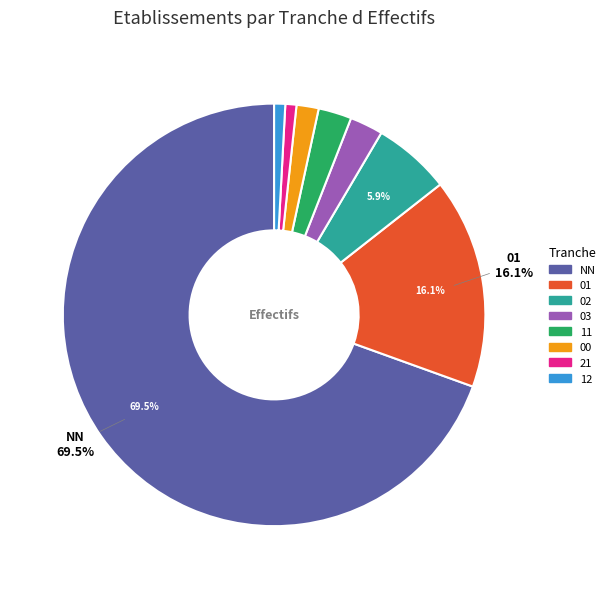

How many segments does this pie chart have?

8